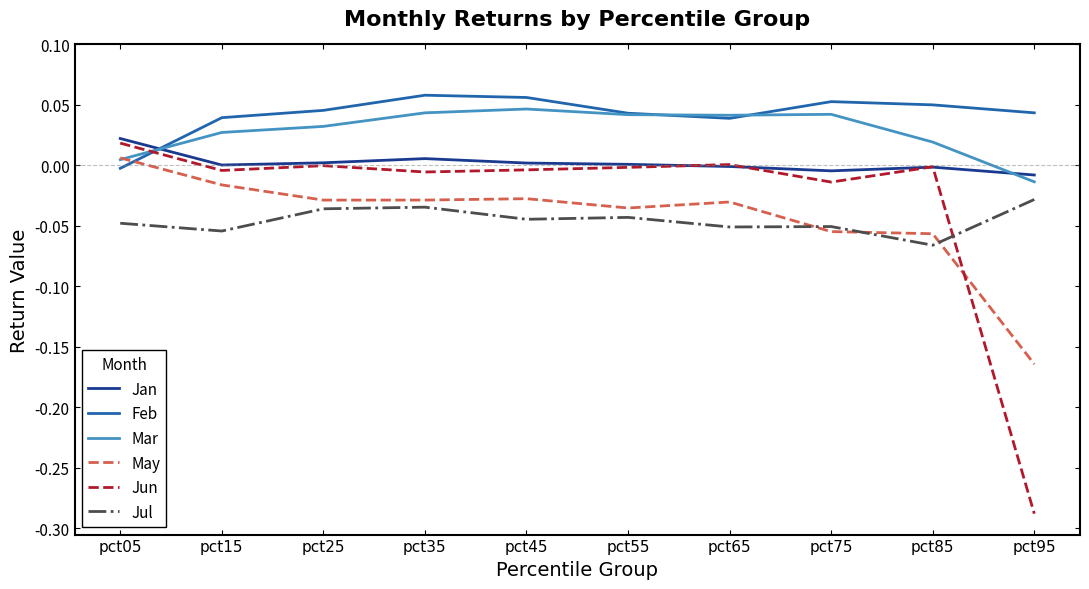

The value of Mar at pct85 is 0.0. True or false?

True